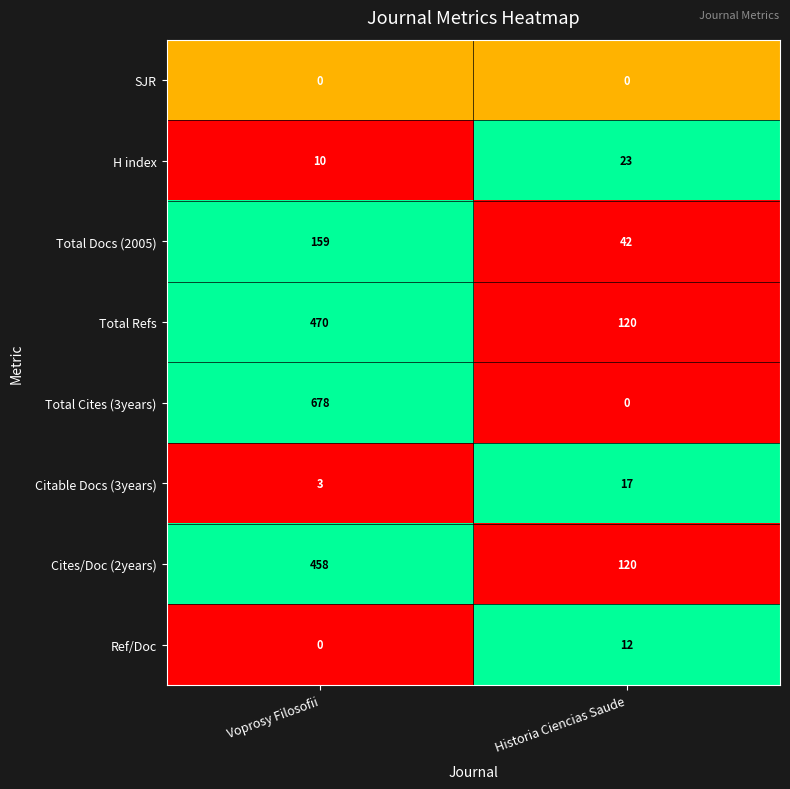

True or false: Ref/Doc has a value of 8 at Voprosy Filosofii.

False